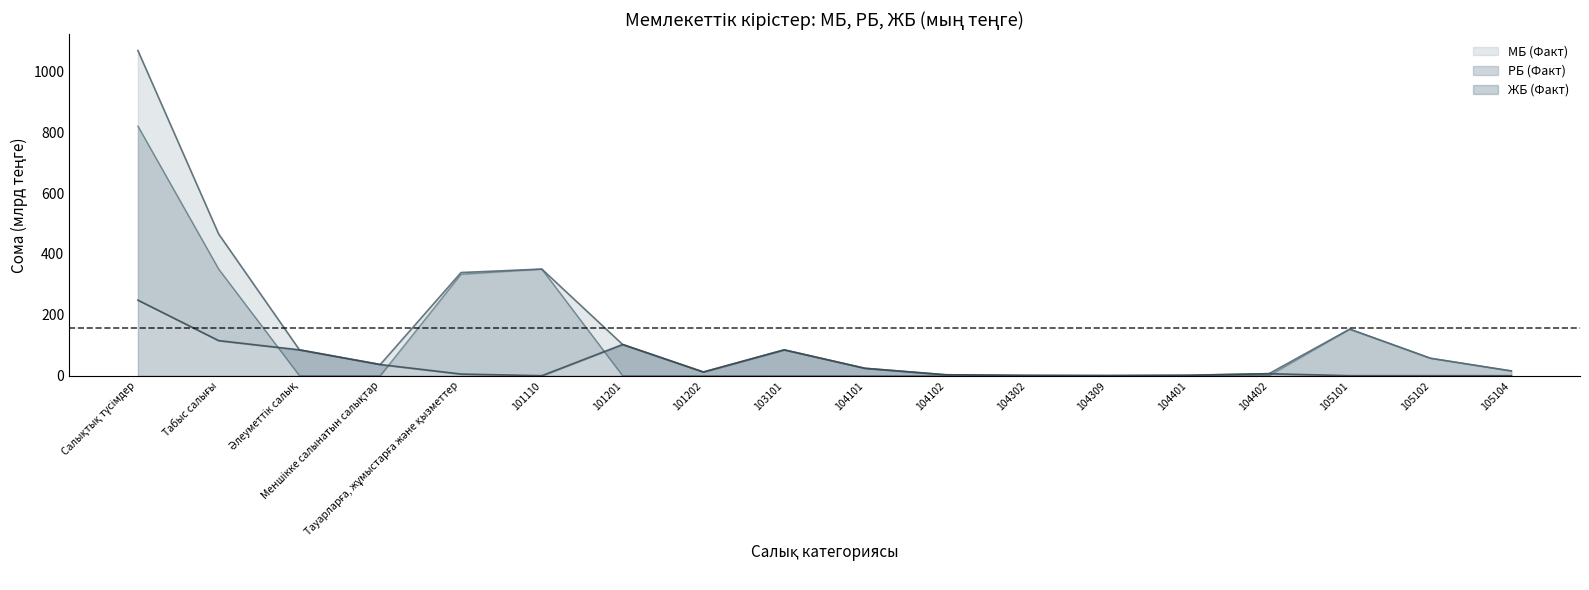

At which category does the chart reach its minimum across all series?

Әлеуметтiк салық